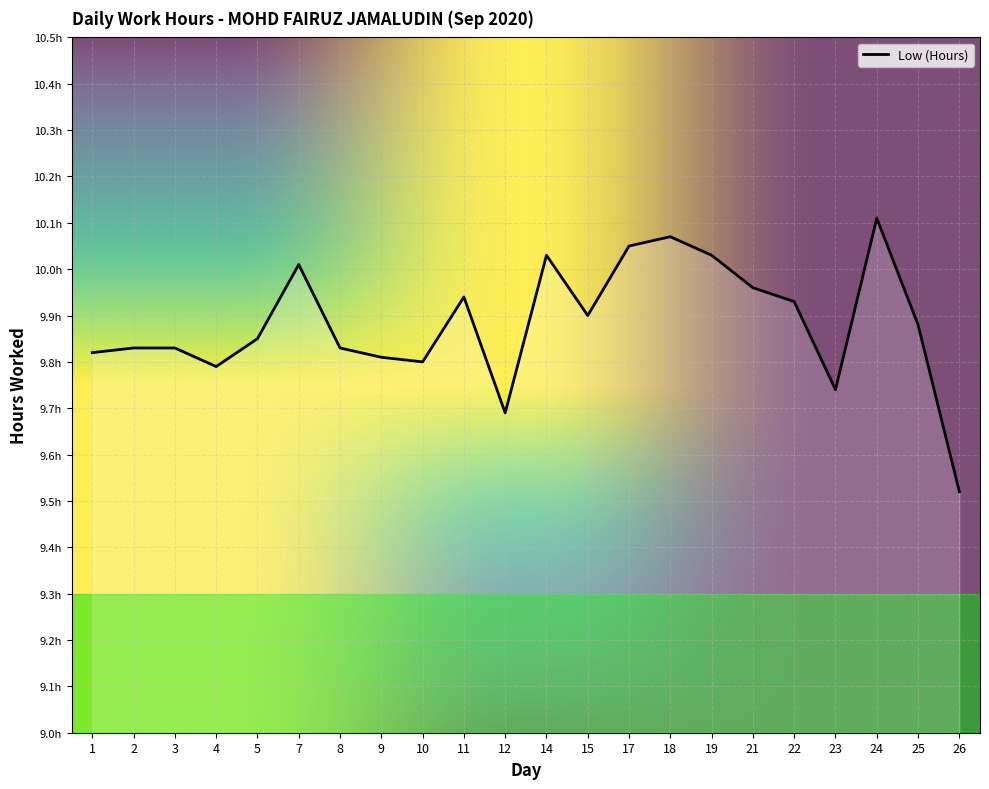

Is this an area chart (filled region under the line)?

No